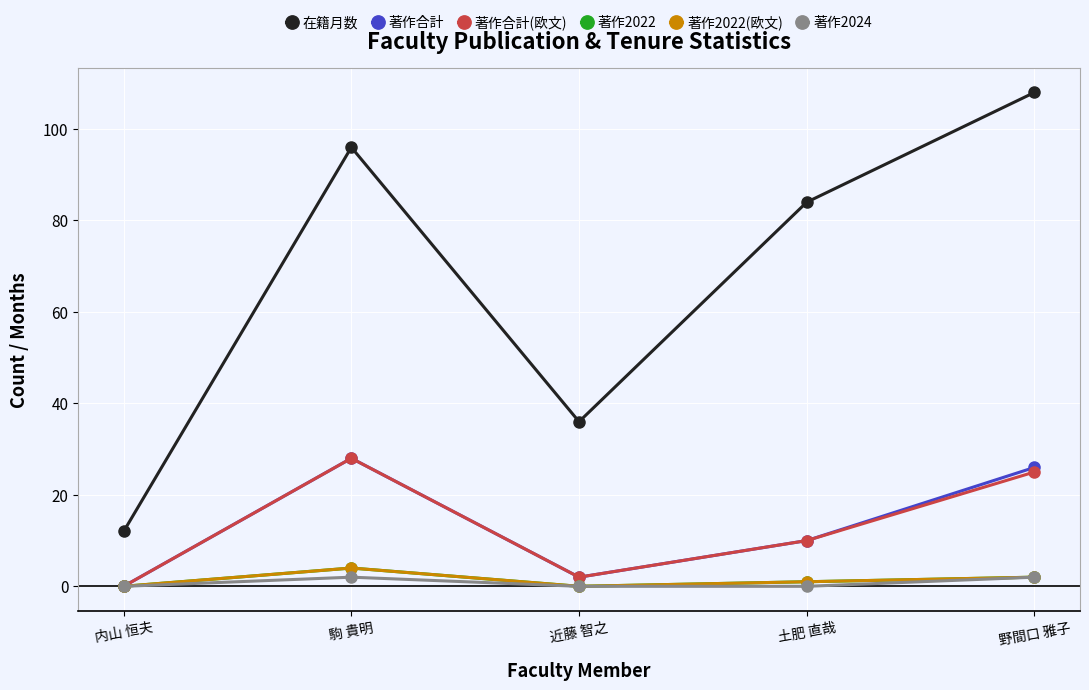

True or false: 著作合計(欧文) and 著作2024 cross at least once.

False